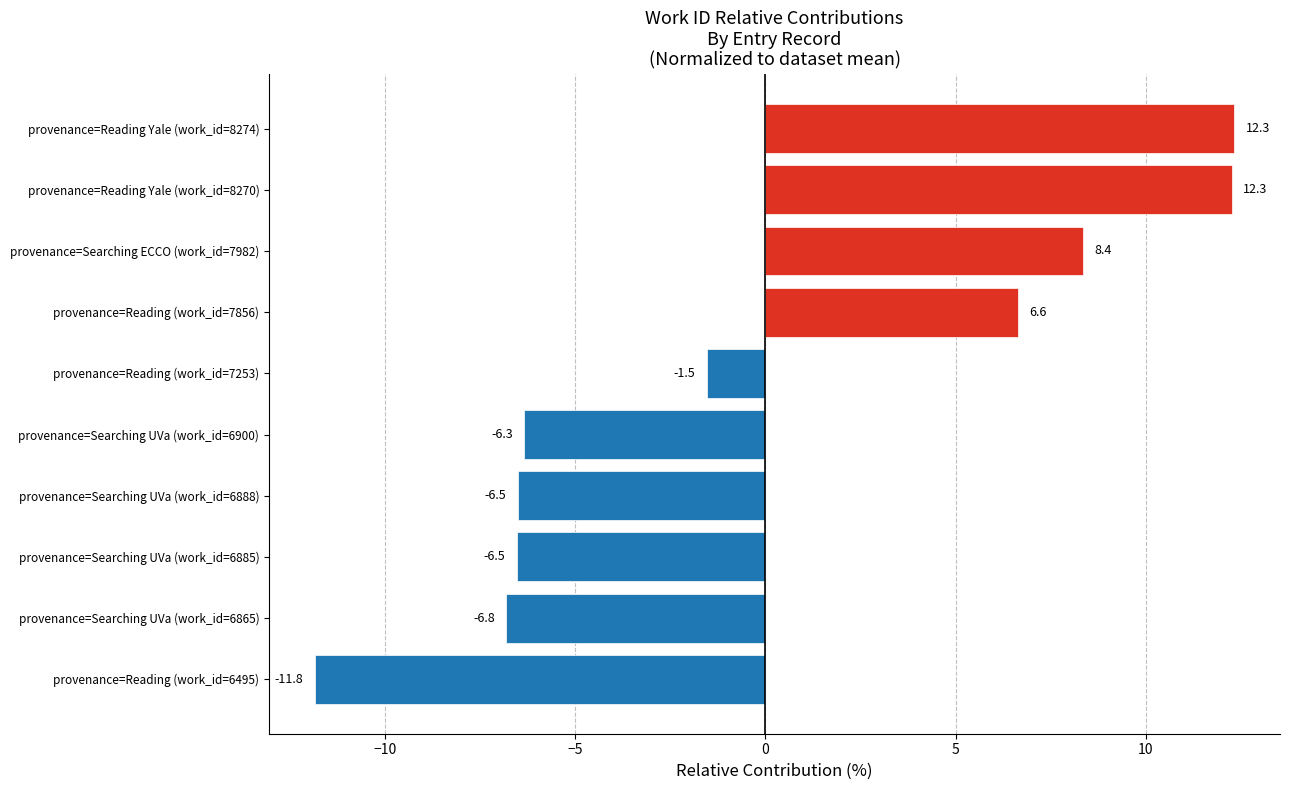

Reading bottom to top, extract all data points from this chart.

provenance=Reading (work_id=6495)=-11.8	provenance=Searching UVa (work_id=6865)=-6.8	provenance=Searching UVa (work_id=6885)=-6.5	provenance=Searching UVa (work_id=6888)=-6.5	provenance=Searching UVa (work_id=6900)=-6.3	provenance=Reading (work_id=7253)=-1.5	provenance=Reading (work_id=7856)=6.6	provenance=Searching ECCO (work_id=7982)=8.4	provenance=Reading Yale (work_id=8270)=12.3	provenance=Reading Yale (work_id=8274)=12.3